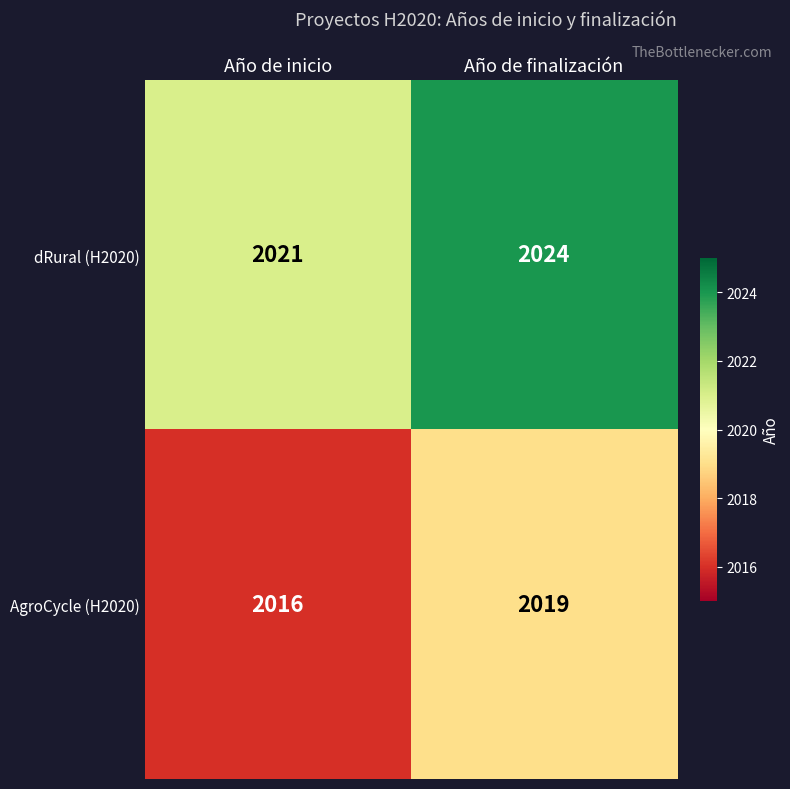

What is the minimum value shown in the chart?

2016